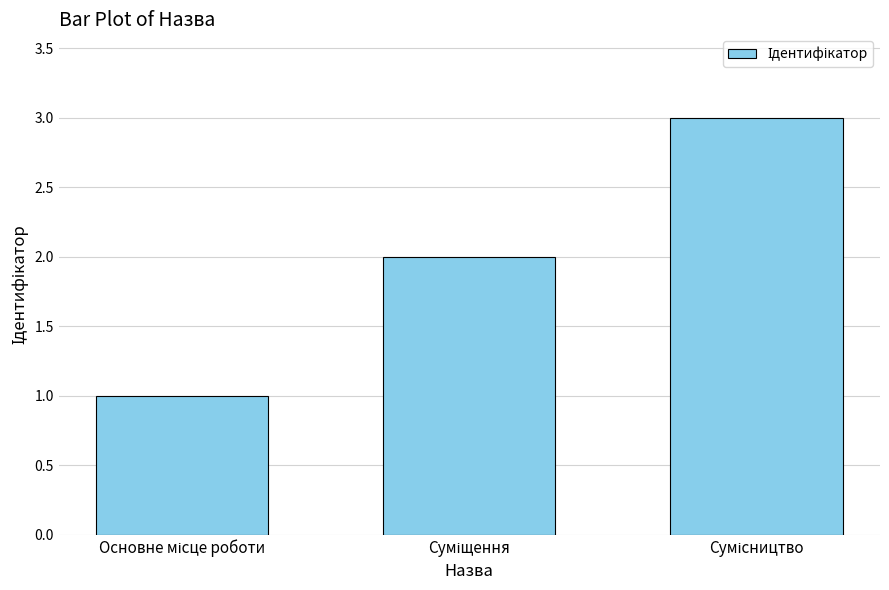

What is the value of the 1st bar from the left?

1